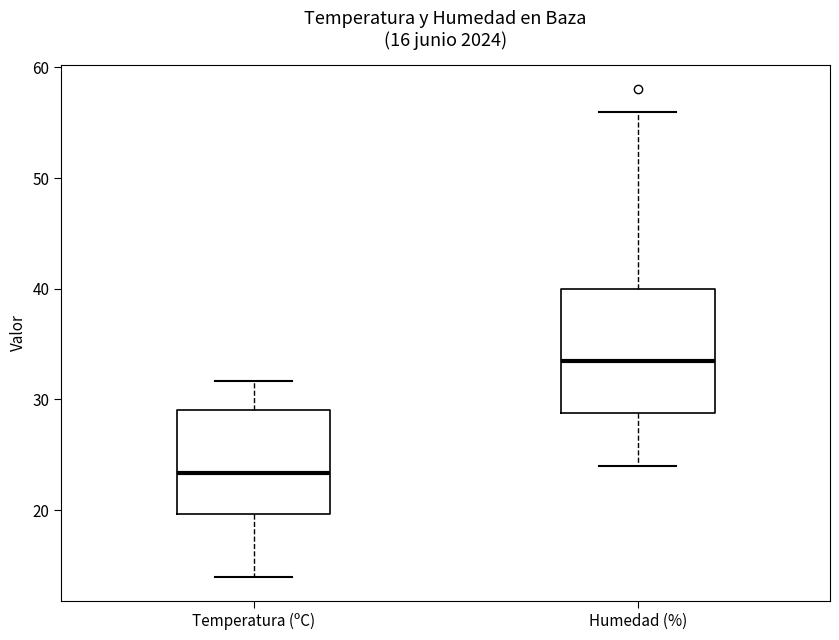

Comparing the boxes themselves (not the whiskers), which one is the tallest?

Humedad (%)